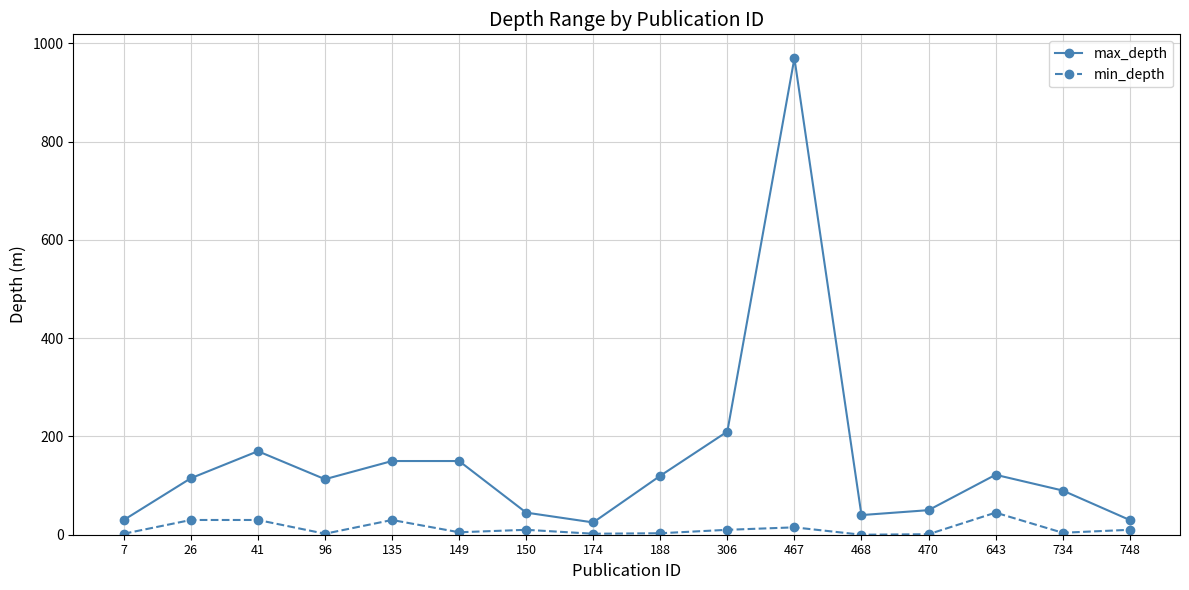

At which category does the chart reach its peak across all series?

467